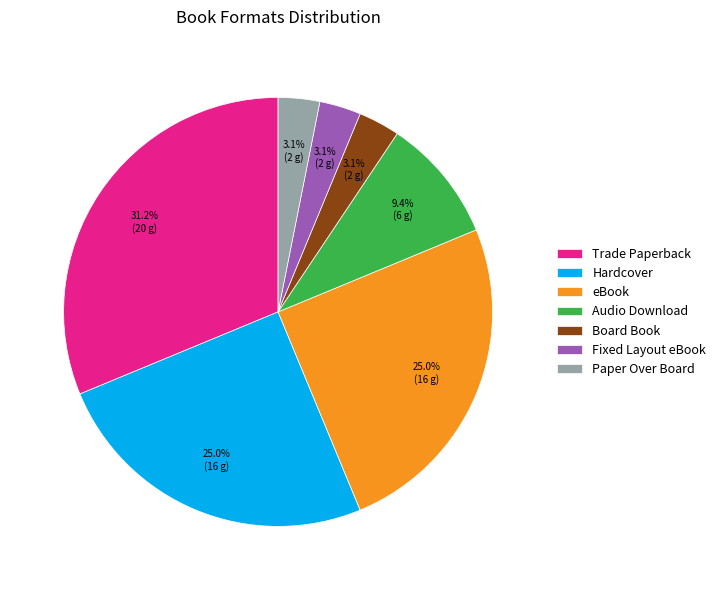

Is it true that Hardcover is 25% of the pie?

True